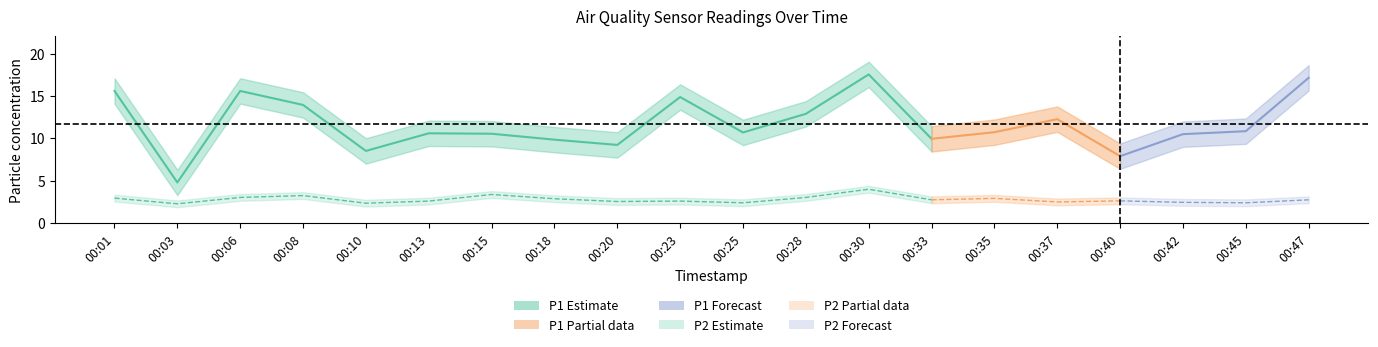

List the labels in order of P1 value, smallest first.

00:03, 00:40, 00:10, 00:20, 00:18, 00:33, 00:42, 00:15, 00:13, 00:25, 00:35, 00:45, 00:37, 00:28, 00:08, 00:23, 00:01, 00:06, 00:47, 00:30